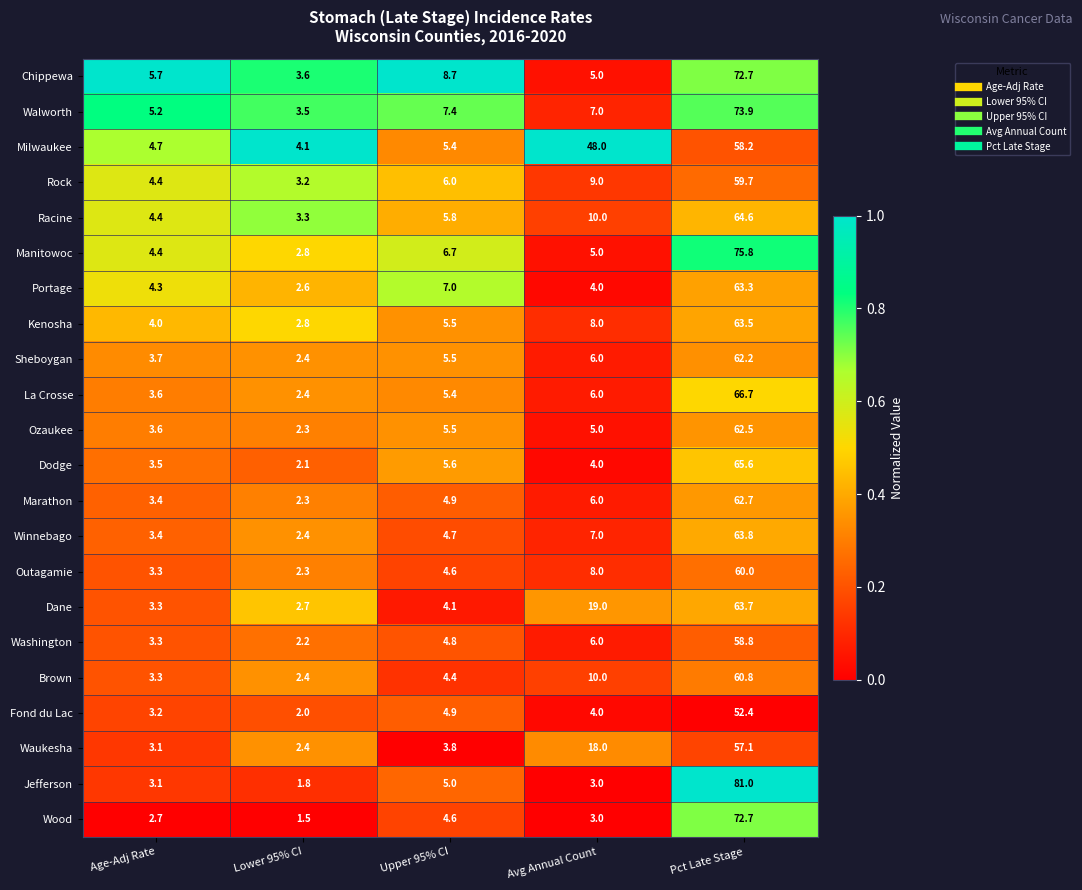

Read the Chippewa value at Pct Late Stage.

72.7